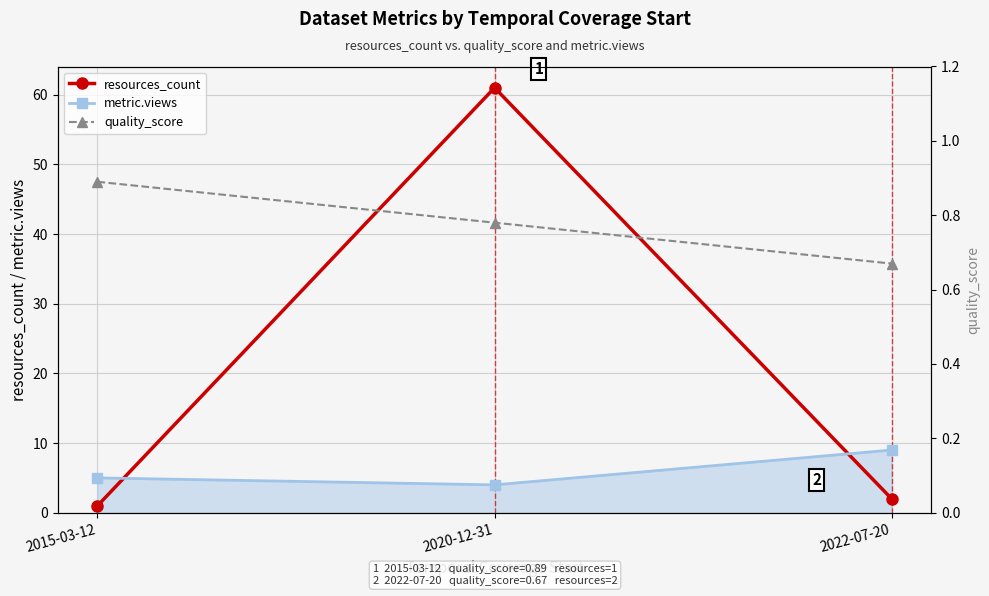

What is the maximum value for metric.views?

9